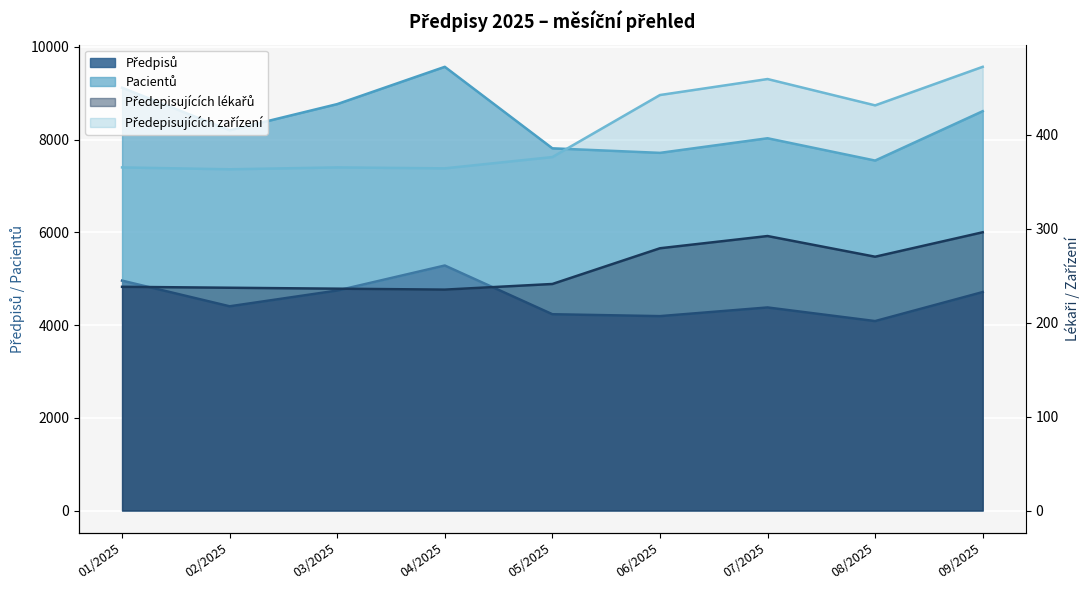

What position from the left is 01/2025?

1